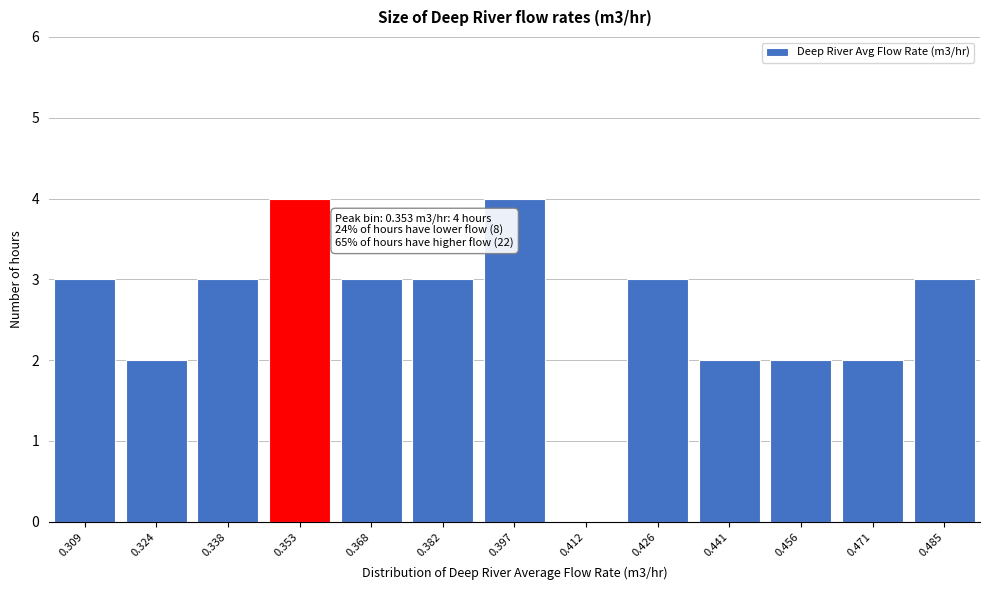

Reading left to right, extract all data points from this chart.

0.309=3	0.324=2	0.338=3	0.353=4	0.368=3	0.382=3	0.397=4	0.412=0	0.426=3	0.441=2	0.456=2	0.471=2	0.485=3